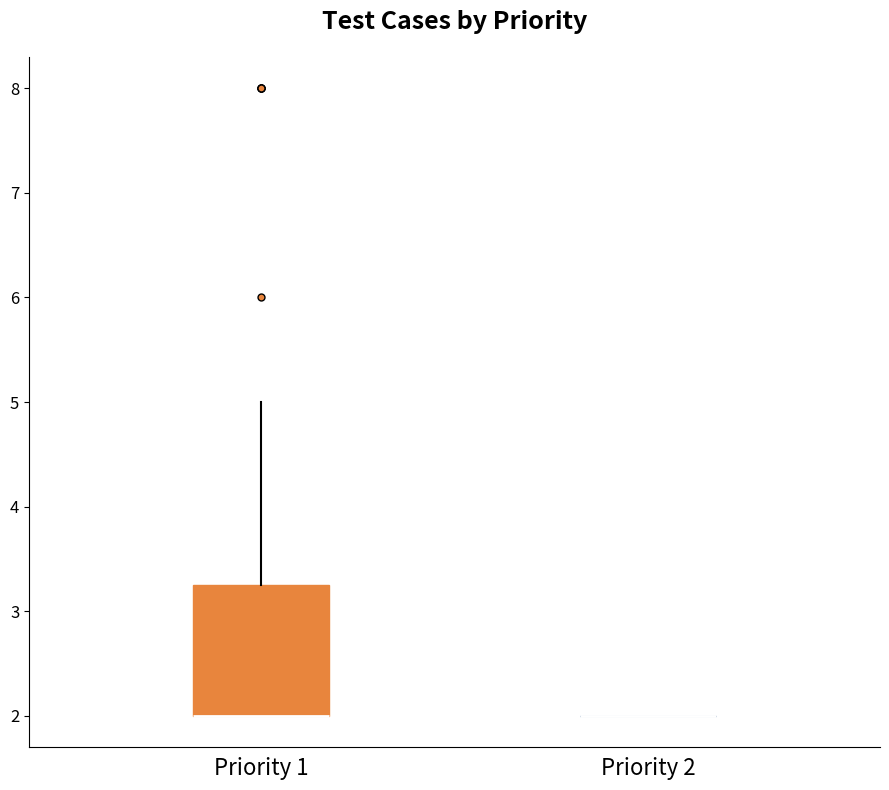

Reading left to right, transcribe this box plot: for each box, give where its median line is, the range the box spans, and where its two whiskers end, as read against the y-axis. The values are not printed on the chart, so give them approximately, as read against the axis.

Priority 1: median 2.0 (drawn on the box's lower edge), box 2.0 to 3.3, whiskers 2.0 to 5.0
Priority 2: box collapsed to a line at 2.0, whiskers 2.0 to 2.0